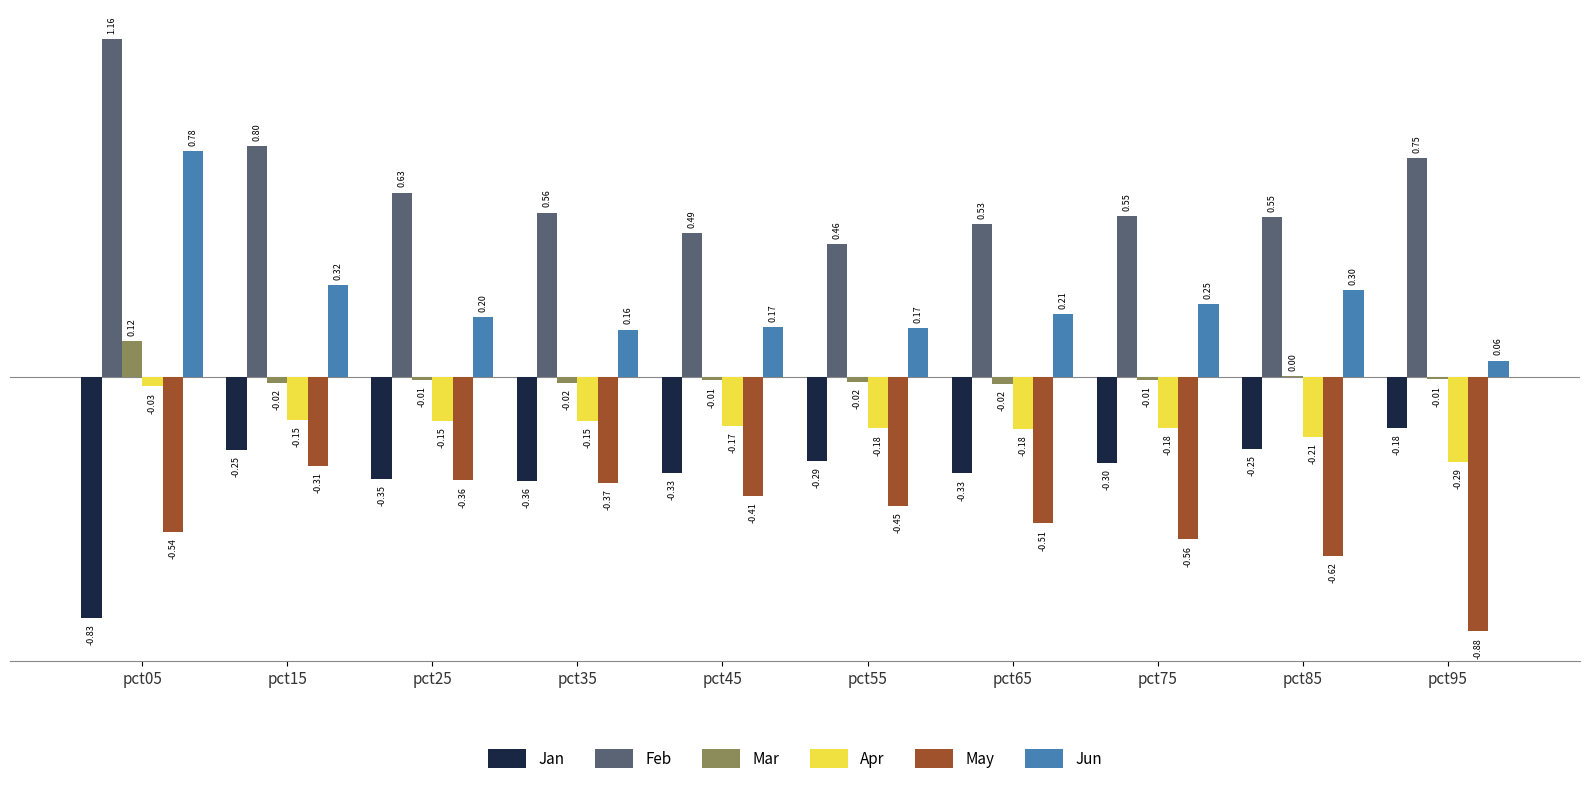

What is the sum of the Apr values at pct15 and pct75?

-0.3